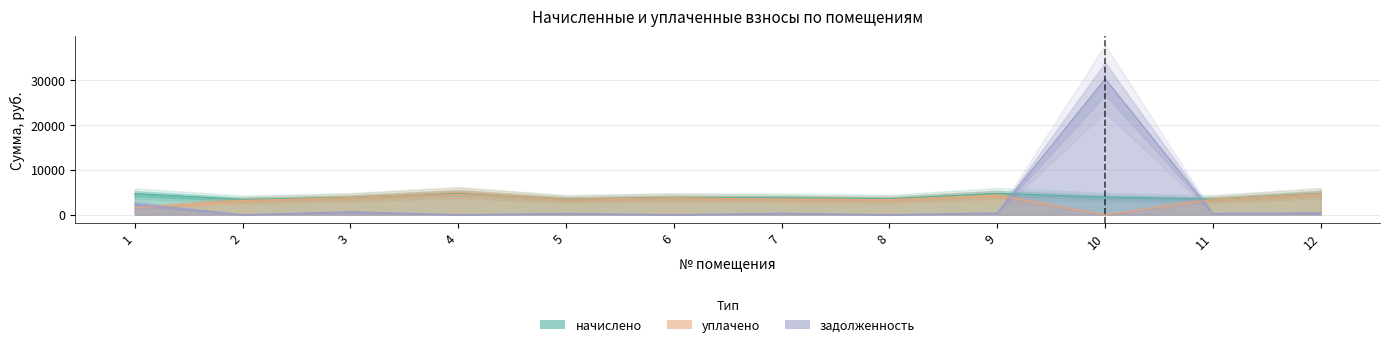

What is the difference between the maximum and second lowest values in the задолженность series?

30308.6